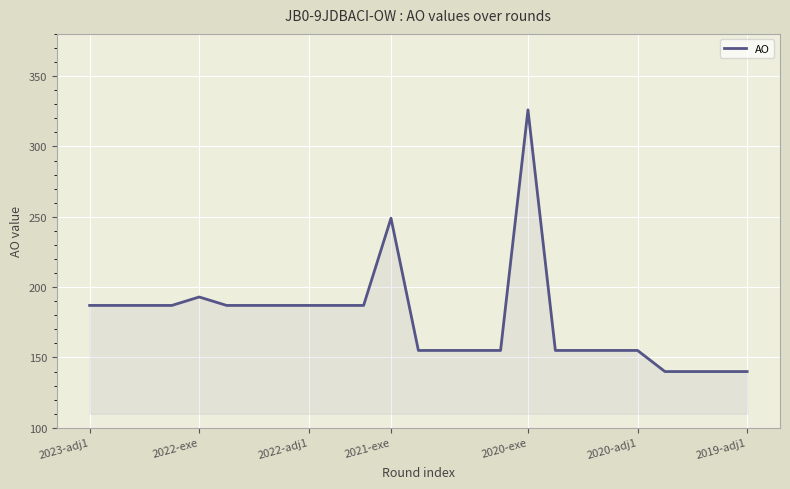

What is the smallest value displayed?

140